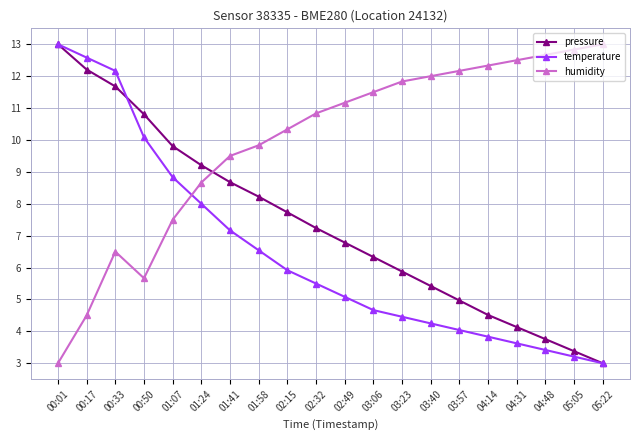

What is the value of the humidity point at the 20th from the left?

13.0